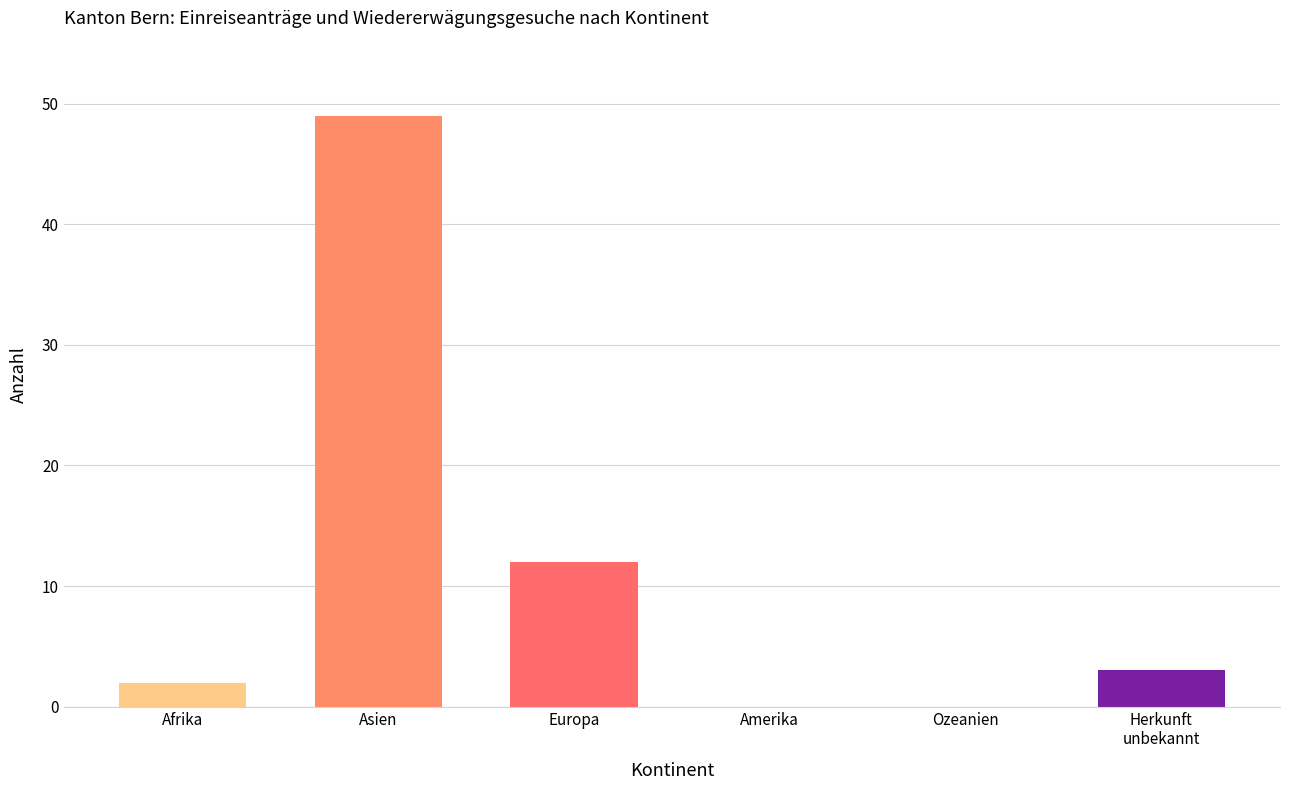

What is the change in value from Europa to Ozeanien?

-12